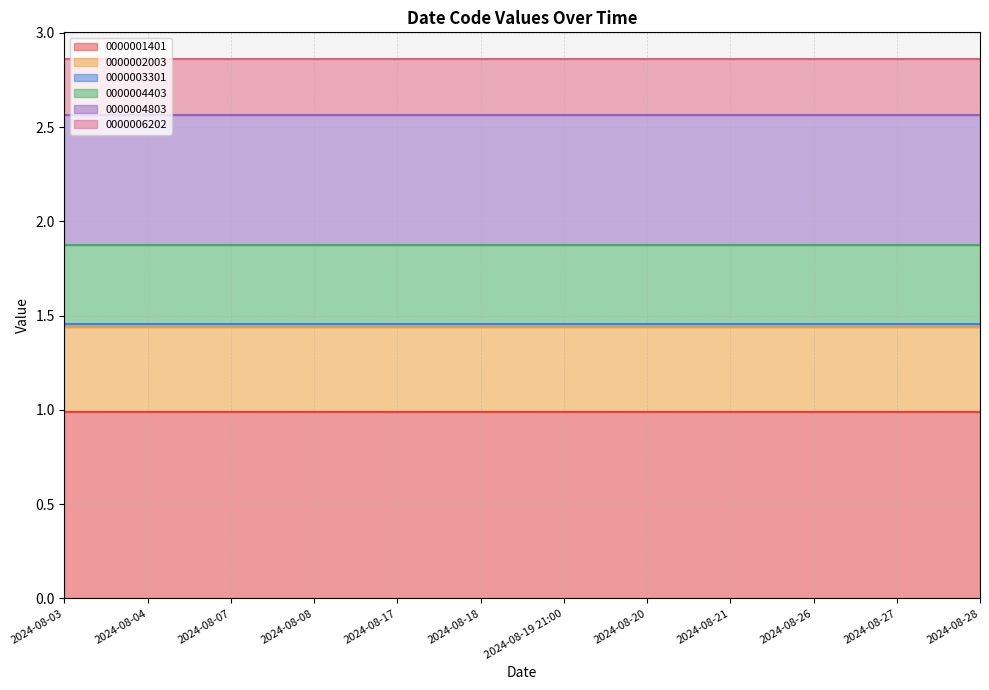

What position from the left is 2024-08-18?

6